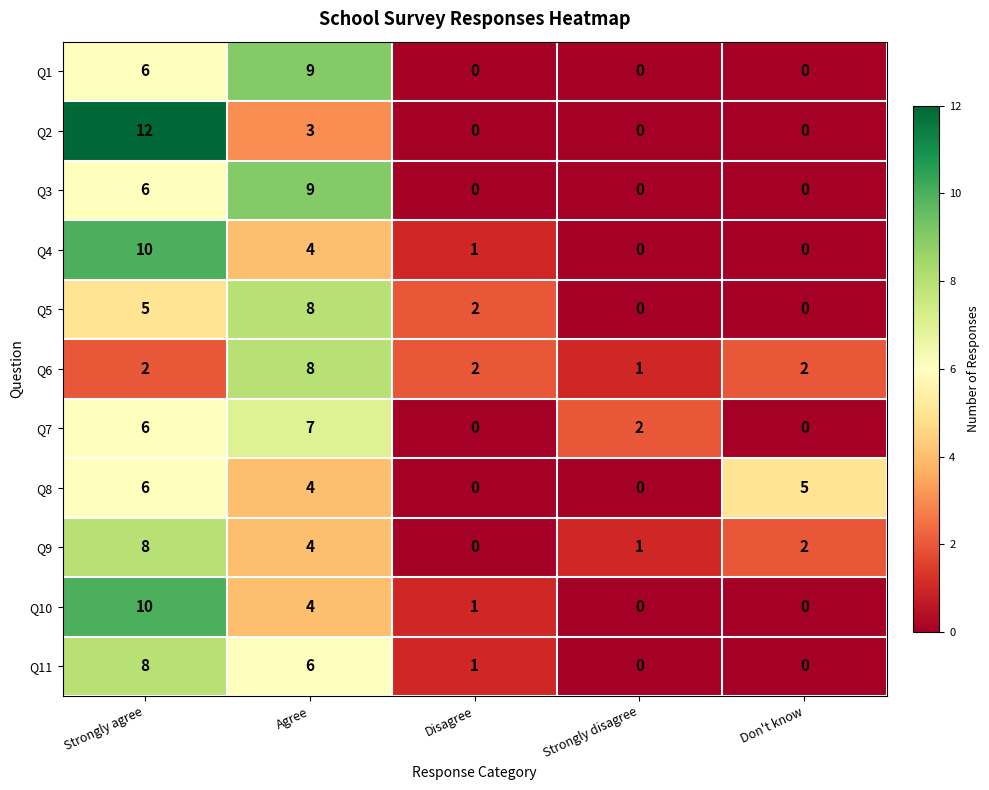

What is the spread (max minus min) of values at Disagree?

2